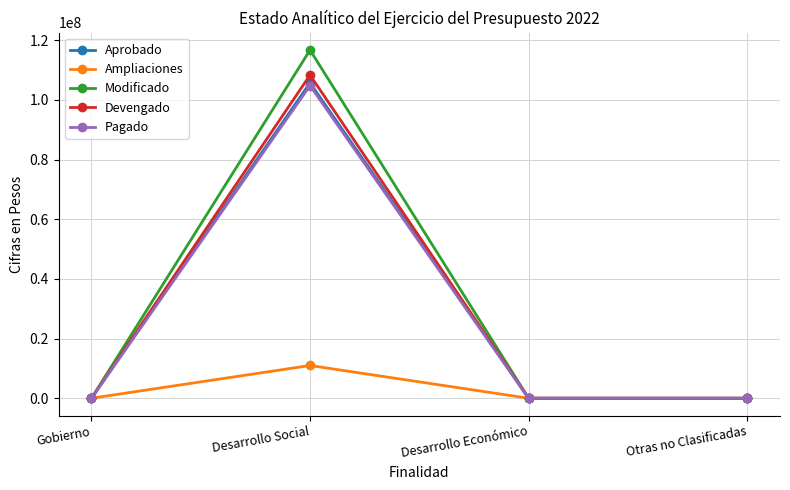

Count the number of data series in this chart.

5